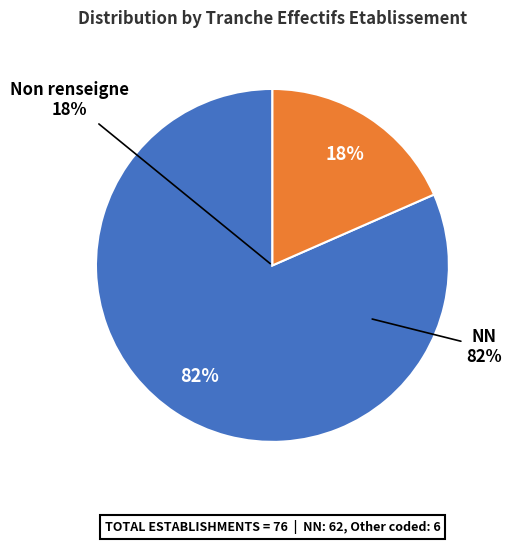

Which slice represents more than half of the pie?

NN